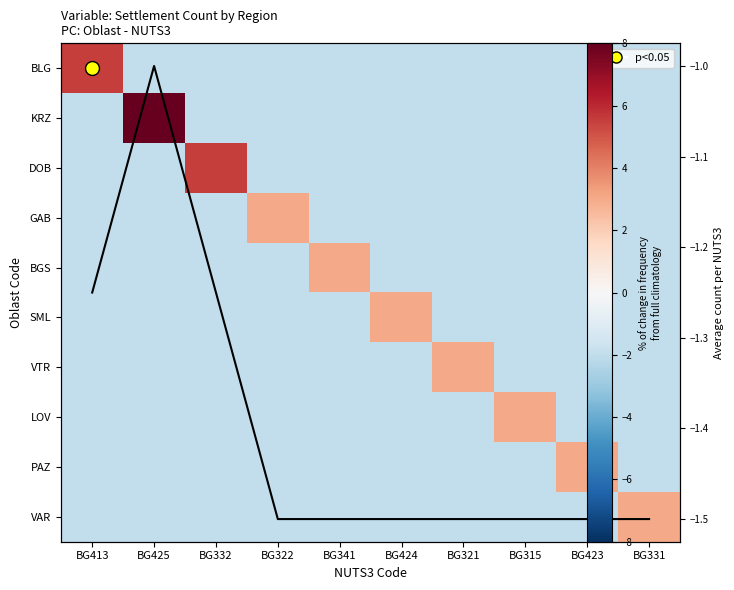

How many categories are shown in the chart?

10